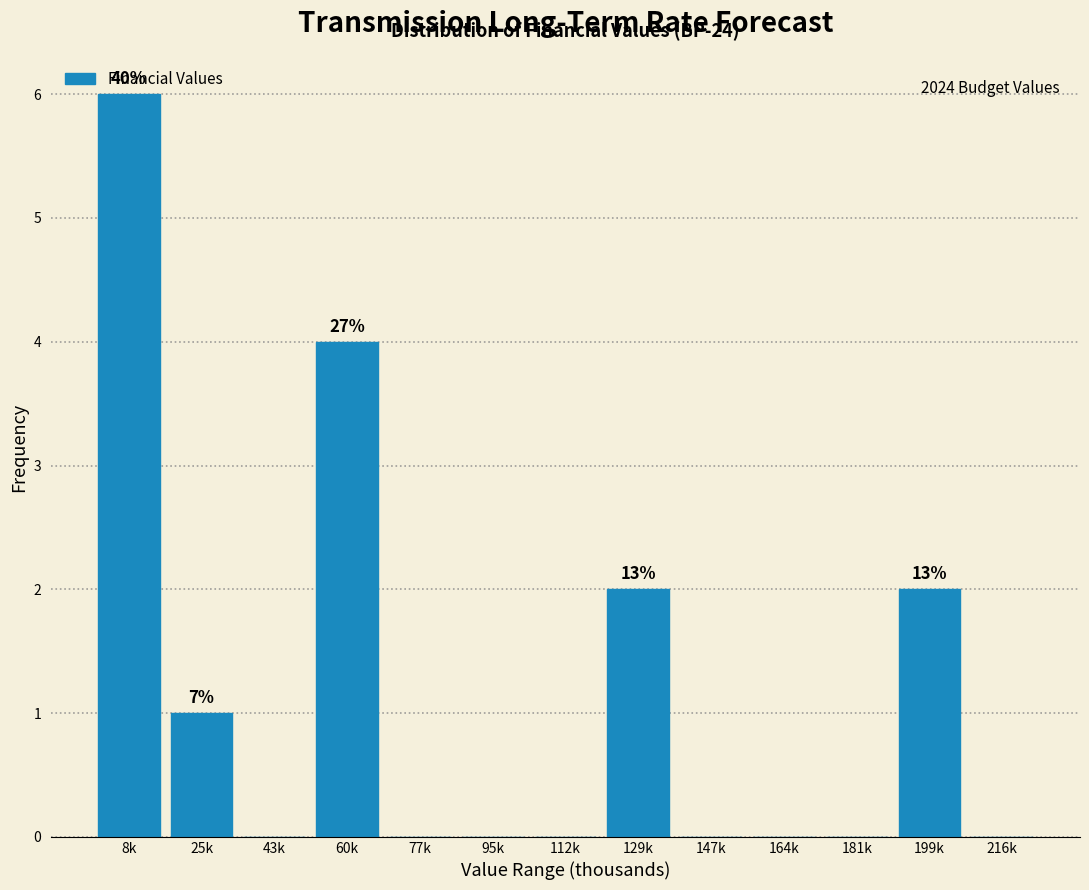

Reading right to left, extract all data points from this chart.

216k=0	199k=2	181k=0	164k=0	147k=0	129k=2	112k=0	95k=0	77k=0	60k=4	43k=0	25k=1	8k=6